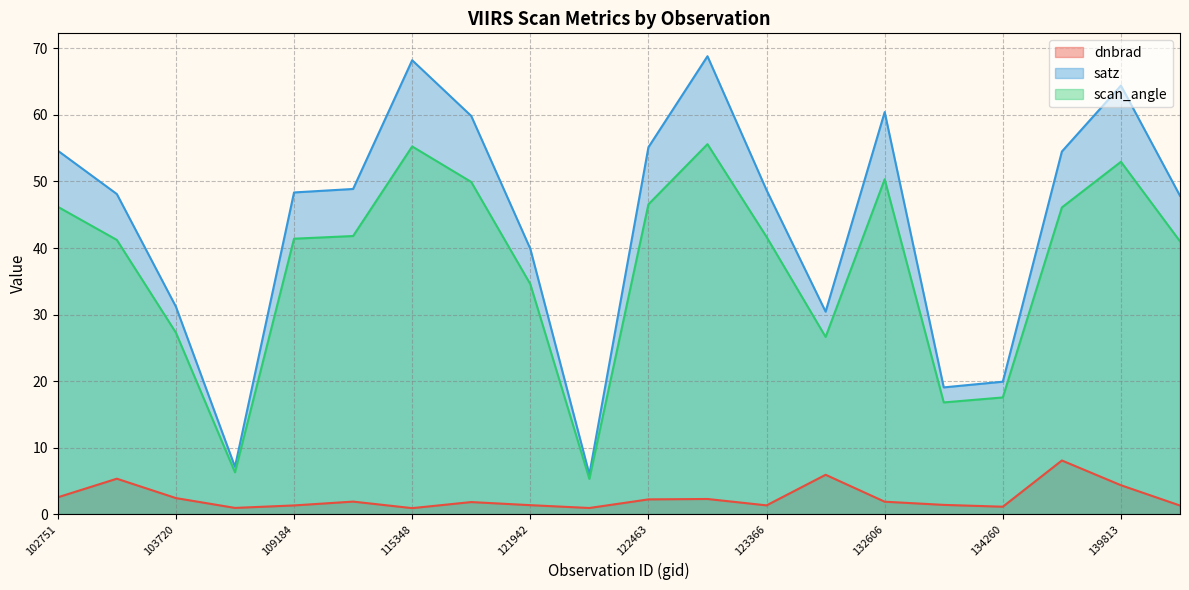

Which series has the largest range (max minus min)?

satz